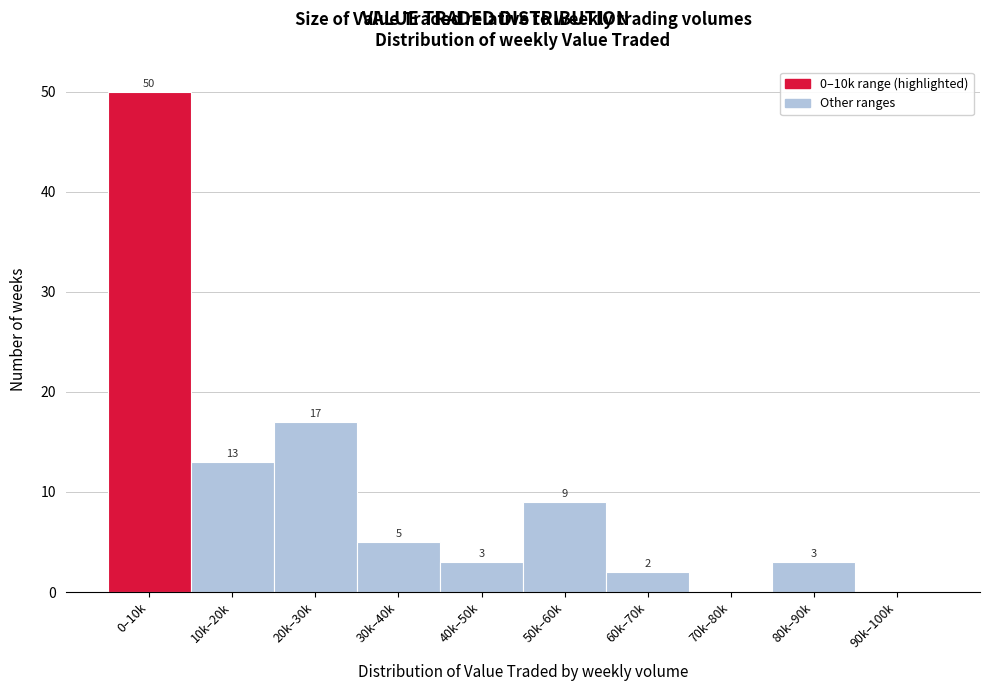

Reading right to left, transcribe all the data shown in this chart.

90k–100k=0	80k–90k=3	70k–80k=0	60k–70k=2	50k–60k=9	40k–50k=3	30k–40k=5	20k–30k=17	10k–20k=13	0–10k=50